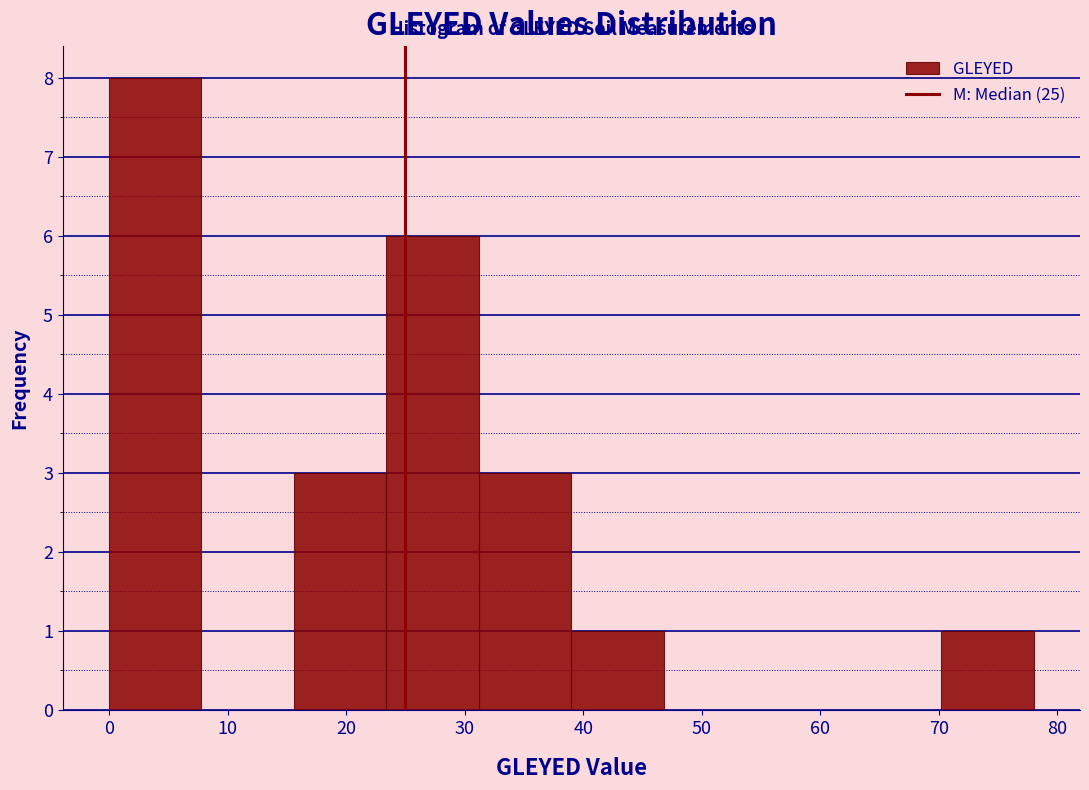

Reading left to right, transcribe this chart: for each bar, give the range it covers on the x-axis and its height. Neither the bar edges nor the heights are printed on the chart, so give them approximately, as read against the axes.

0.0 to 7.8: 8
7.8 to 15.6: 0
15.6 to 23.4: 3
23.4 to 31.2: 6
31.2 to 39.0: 3
39.0 to 46.8: 1
46.8 to 54.6: 0
54.6 to 62.4: 0
62.4 to 70.2: 0
70.2 to 78.0: 1